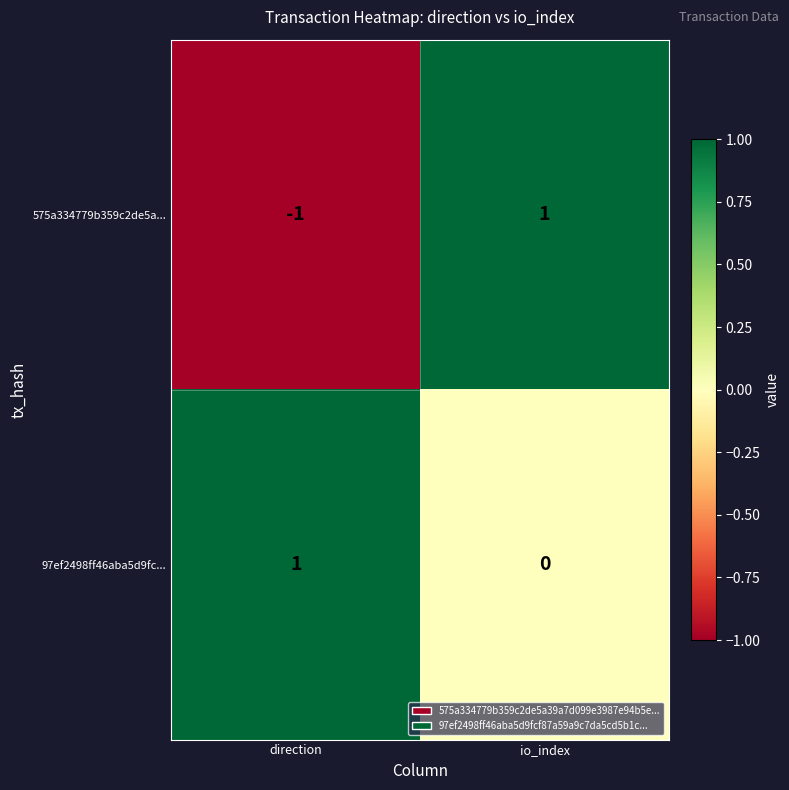

Count the number of categories in the chart.

2